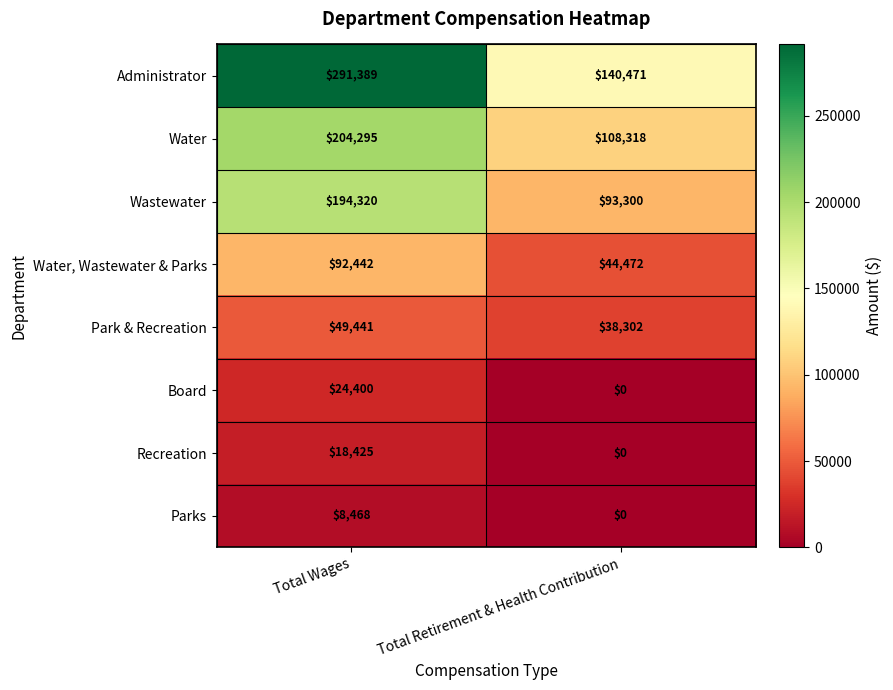

The value of Water, Wastewater & Parks at Total Wages is 92442. True or false?

True